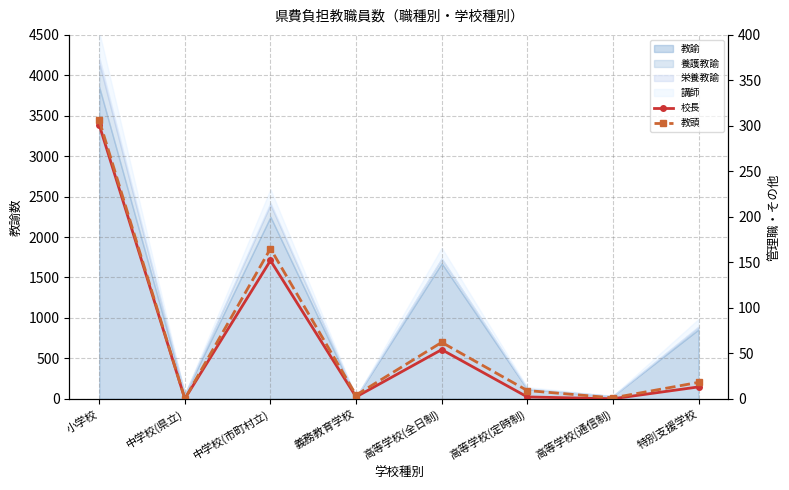

At which label does 校長 first exceed 13?

小学校